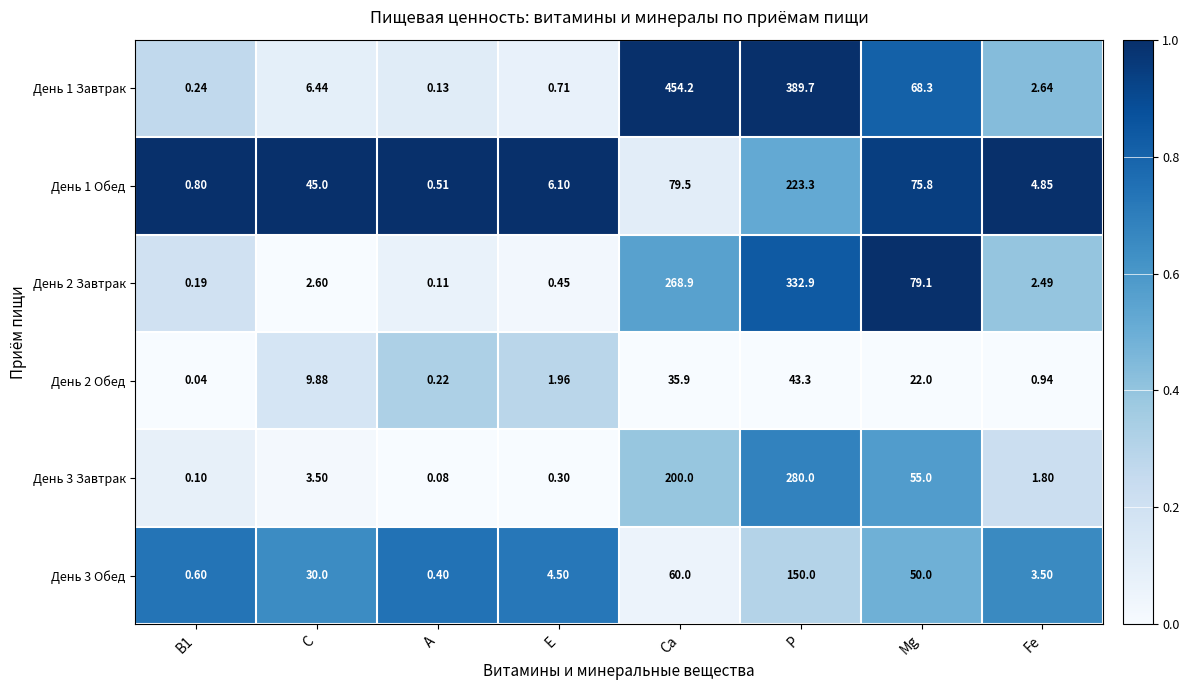

Which category has the lowest value across all series?

В1